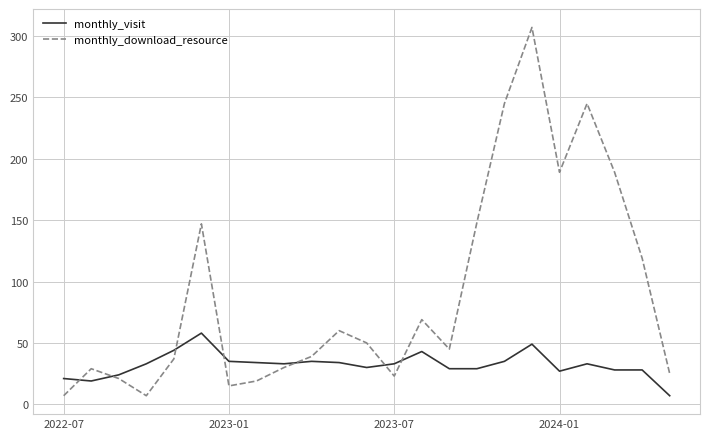

Which series has the largest total across all categories?

monthly_download_resource